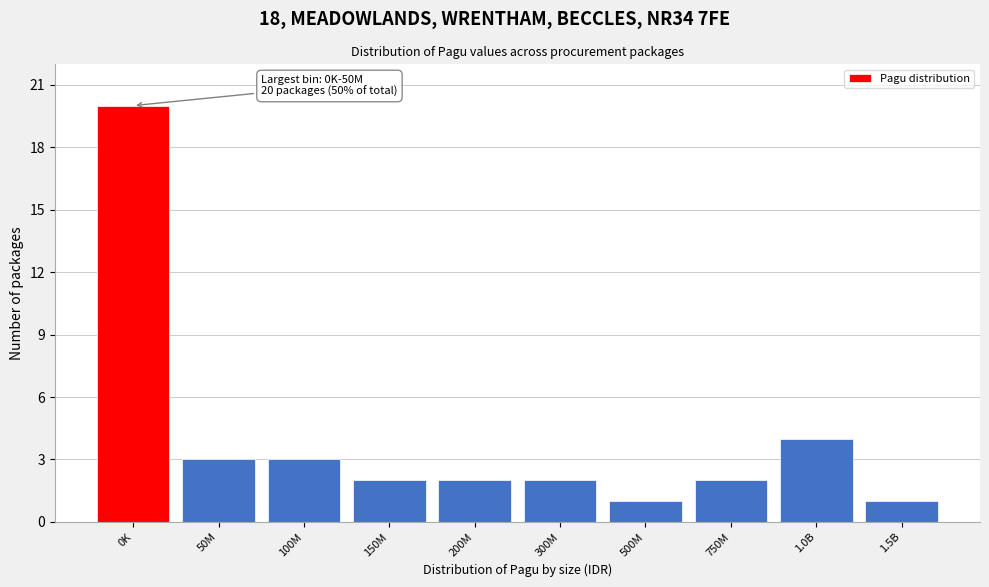

Reading left to right, extract all data points from this chart.

20	3	3	2	2	2	1	2	4	1